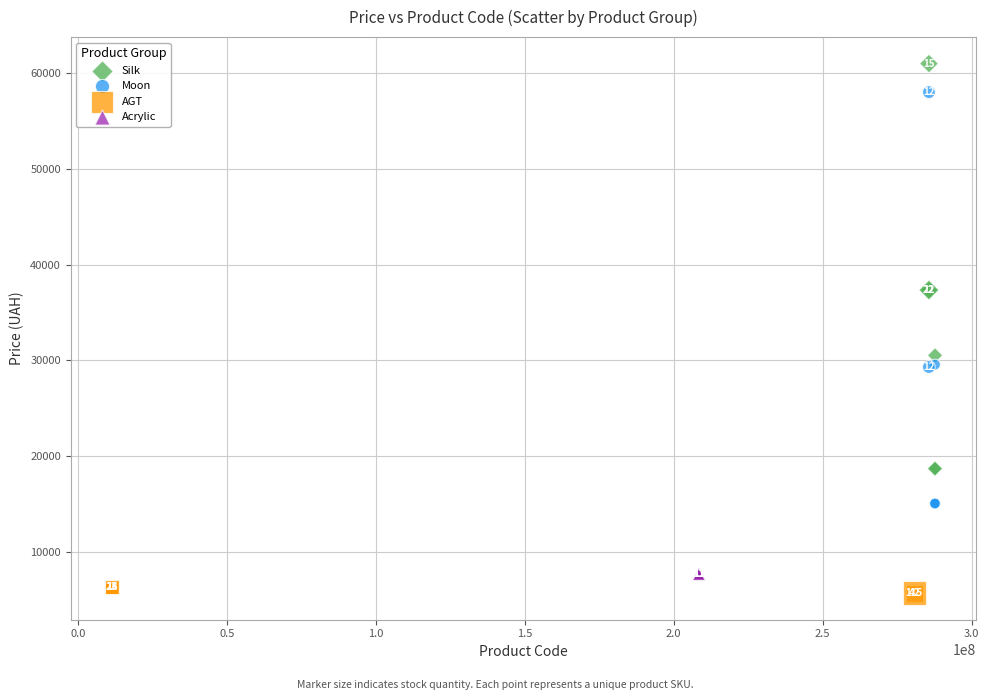

Which series contains the highest Y value?

Silk